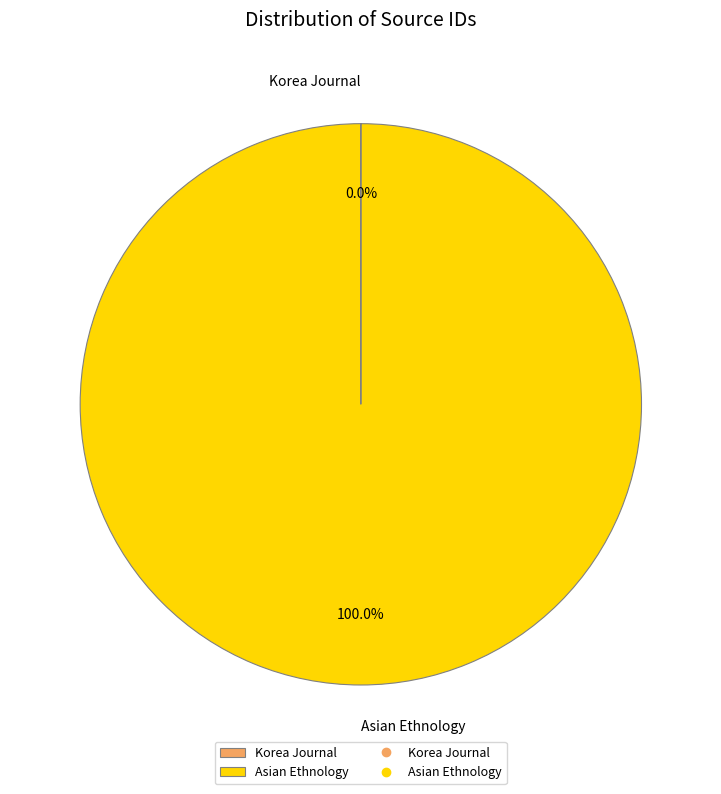

To the nearest percent, what is the average slice percentage?

50%